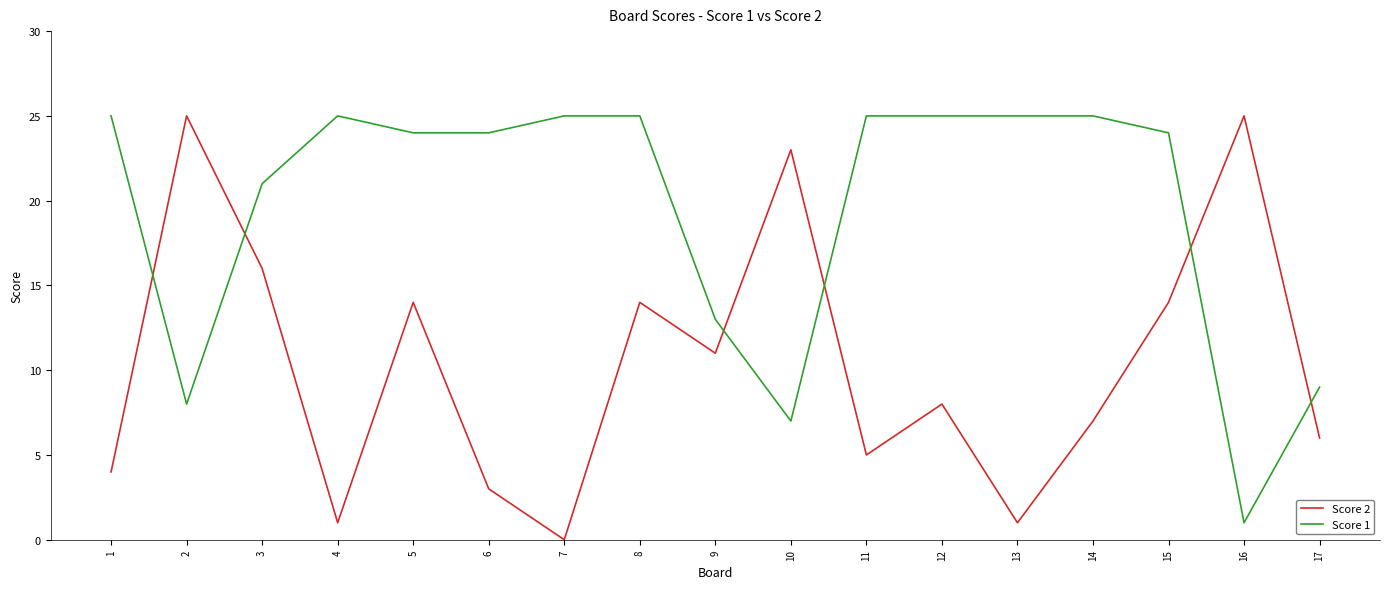

List the series in order of their overall mean, highest first.

Score 1, Score 2